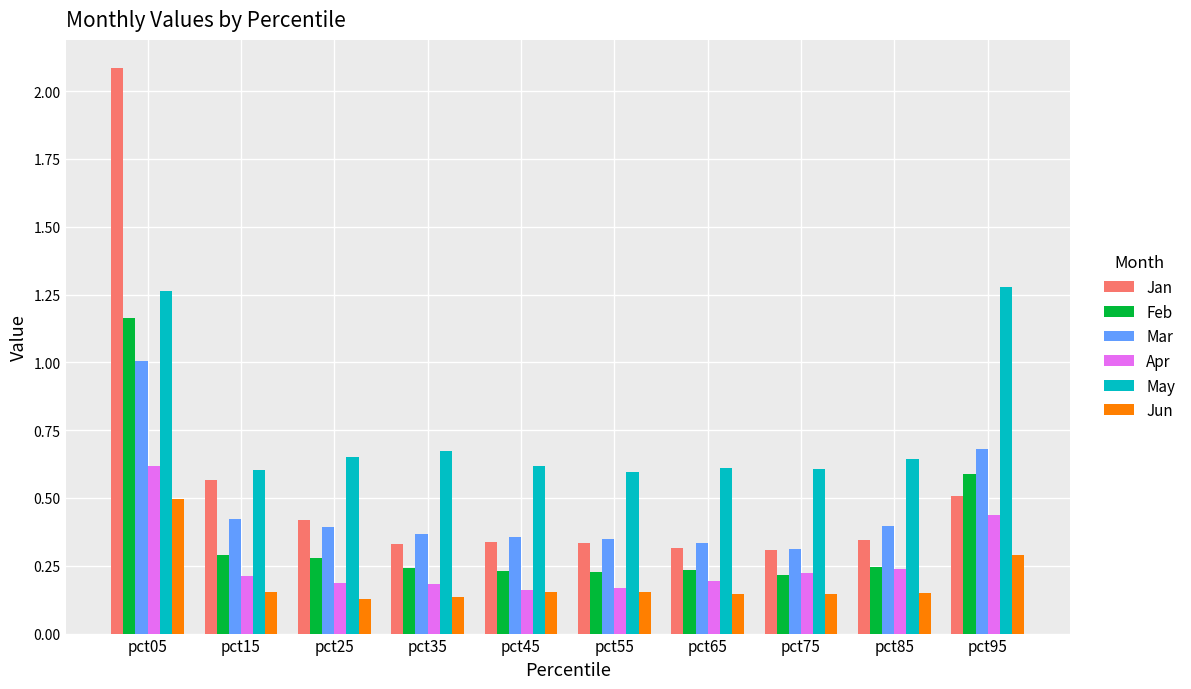

Rank the series by their maximum value, from lowest to highest.

Jun, Apr, Mar, Feb, May, Jan